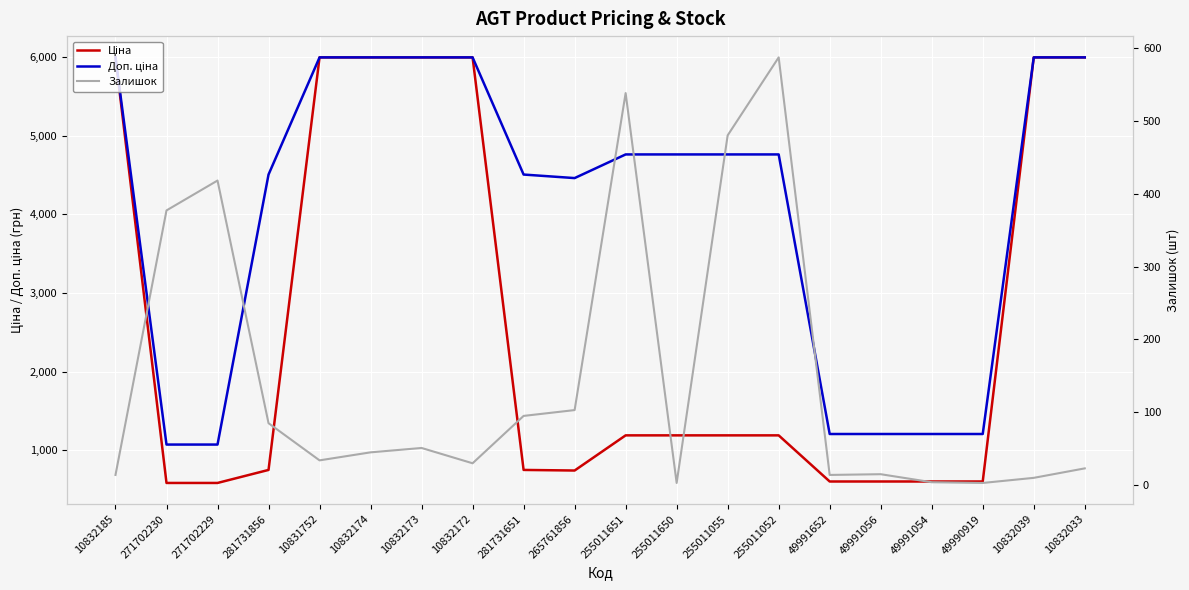

Which series has the largest total across all categories?

Доп. ціна